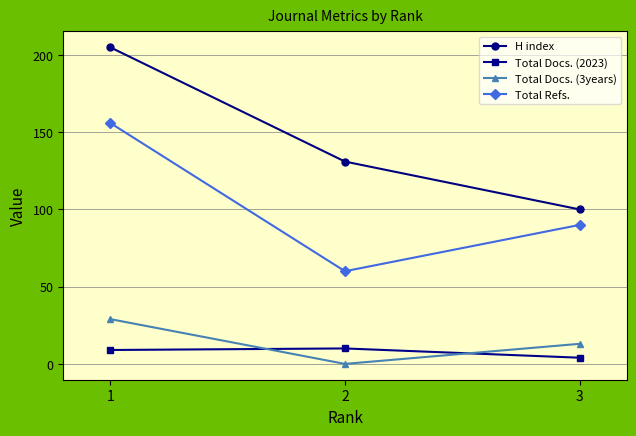

What is the total value across all series at 2?

201